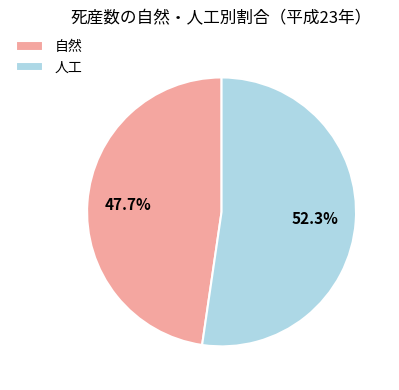

Count the number of slices in the pie.

2